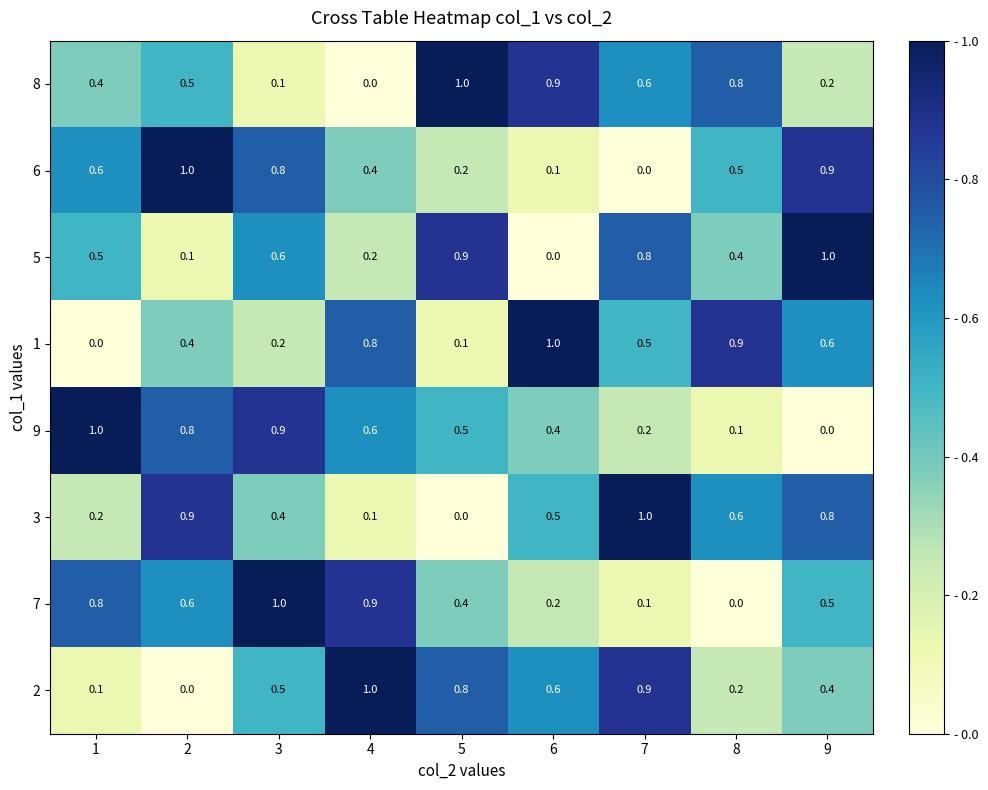

True or false: 8 has a value of 0.2 at 9.

True